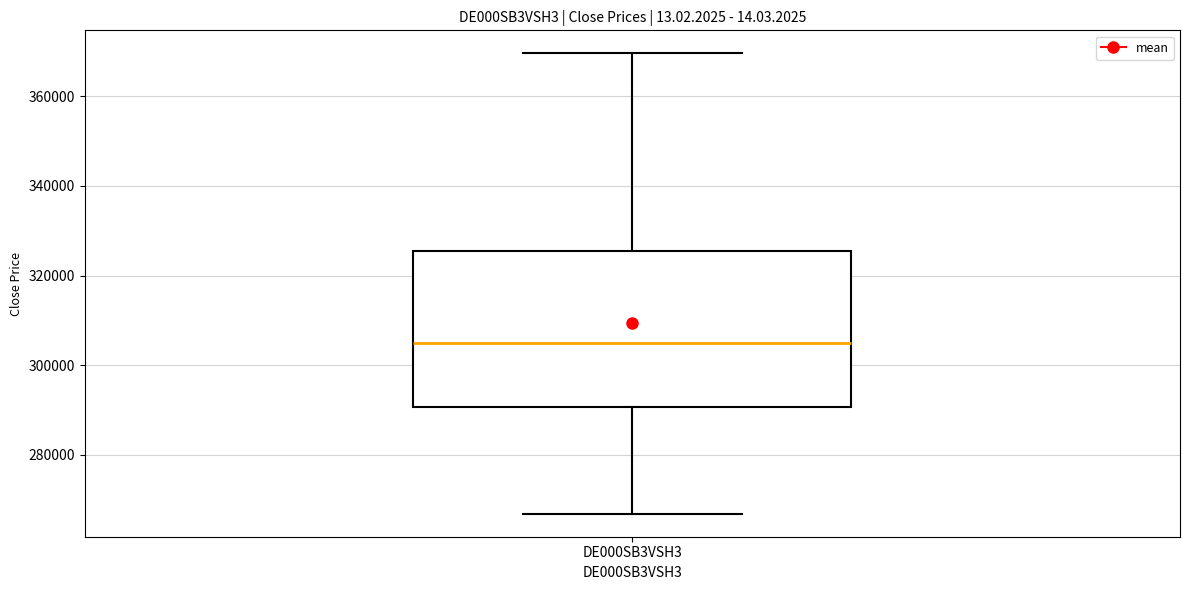

Where does the median line of the box for DE000SB3VSH3 sit on the y-axis? The values are not printed on the chart, so give them approximately, as read against the axis.

304000